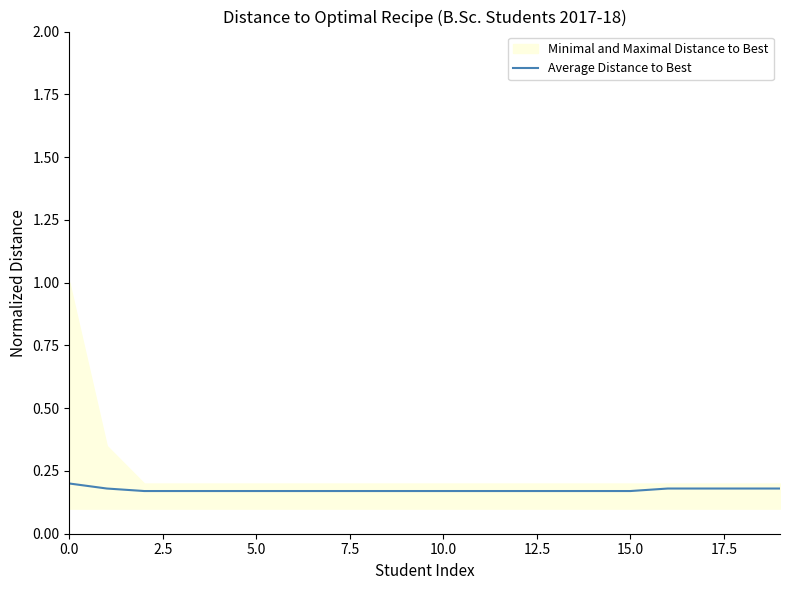

Is it true that the value at 13 is 0.1?

False